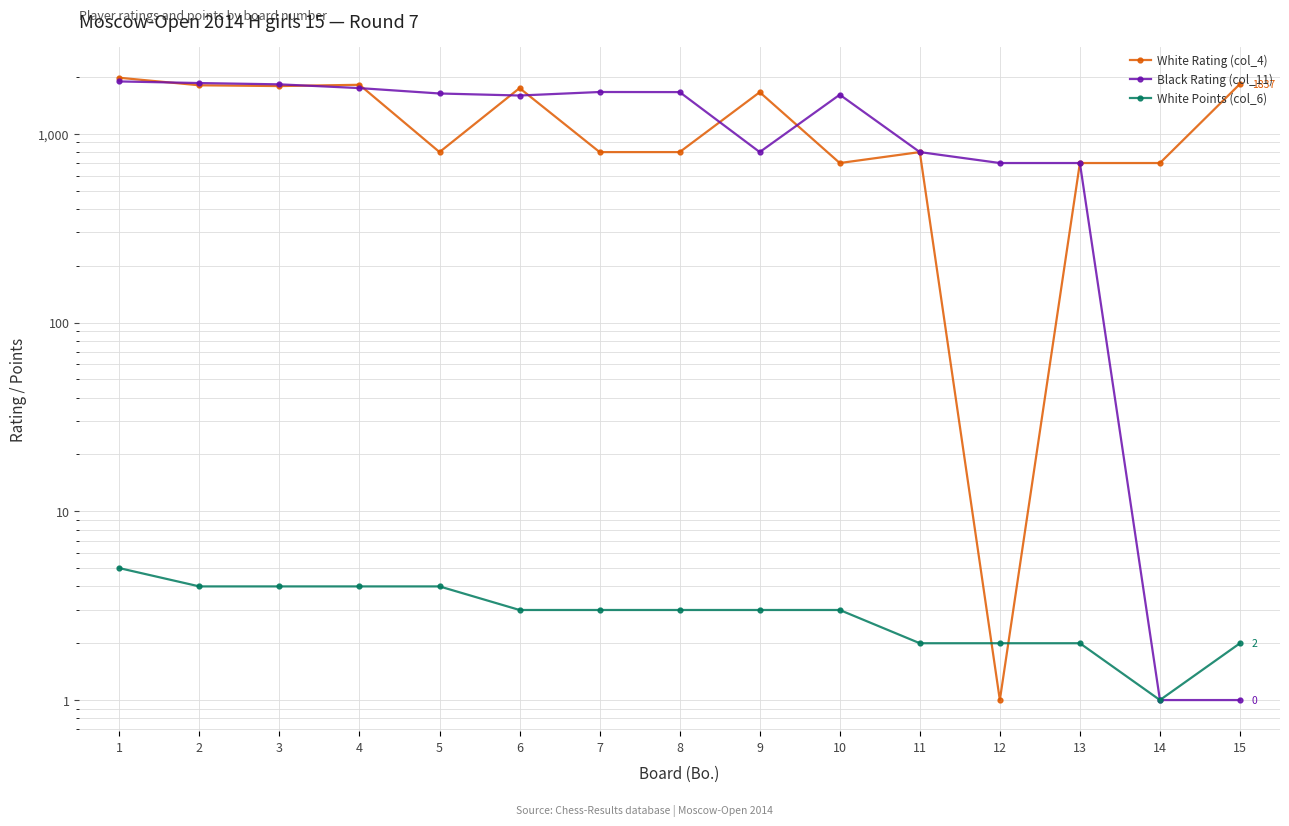

Reading left to right, list all the values displayed in this chart.

White Rating (col_4): 1981	1807	1790	1818	800	1746	800	800	1661	700	800	1	700	700	1837
Black Rating (col_11): 1894	1857	1828	1746	1635	1595	1665	1663	800	1611	800	700	700	1	1
White Points (col_6): 5	4	4	4	4	3	3	3	3	3	2	2	2	1	2